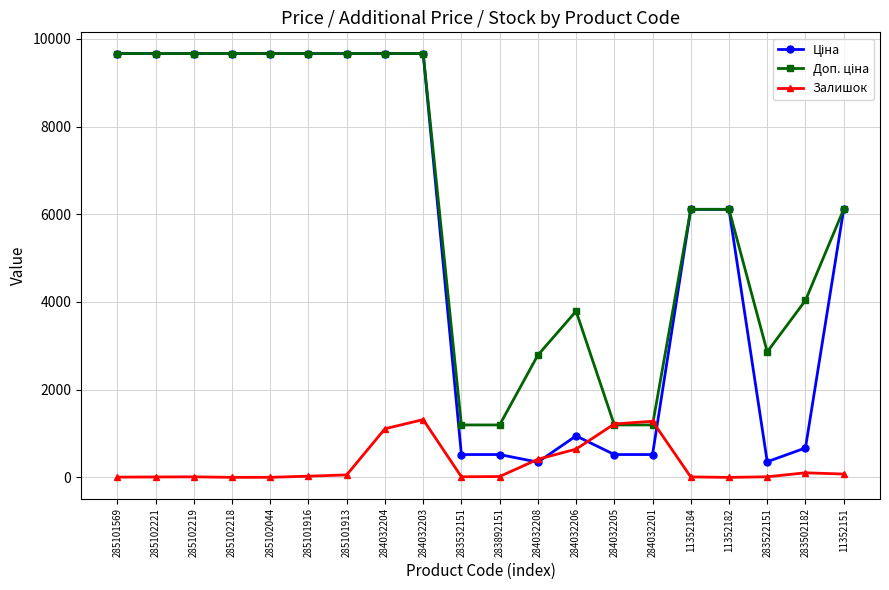

The Залишок series shows 106.0 at 283502182. True or false?

True